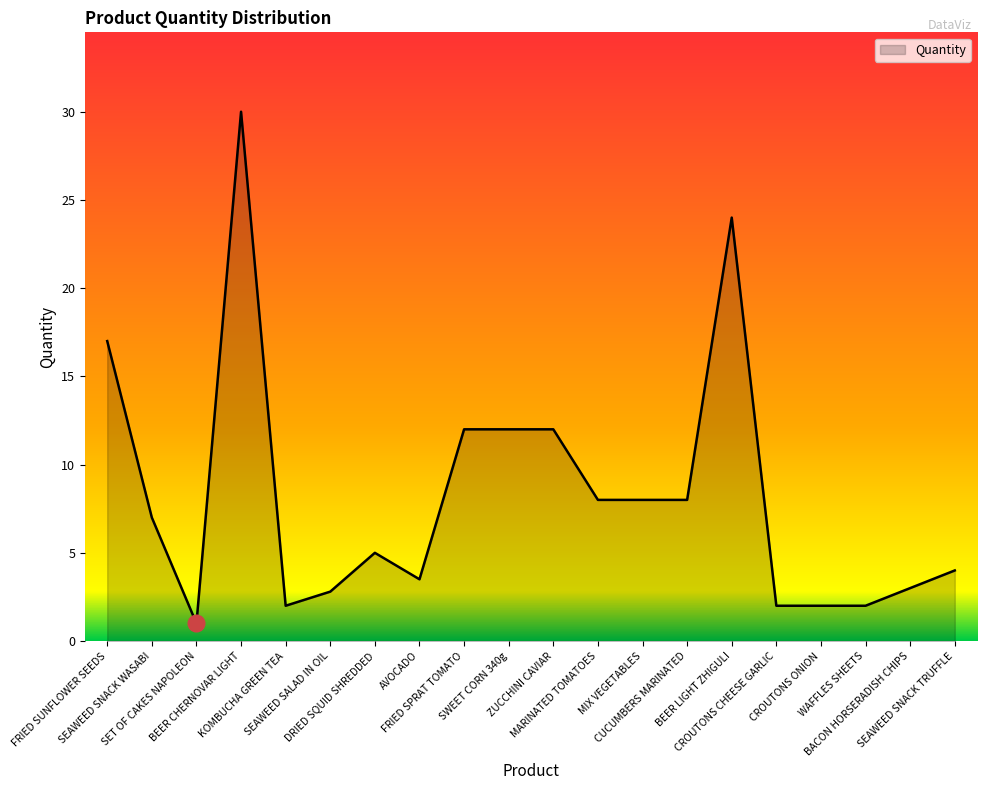

What is the sum of all values?

165.3